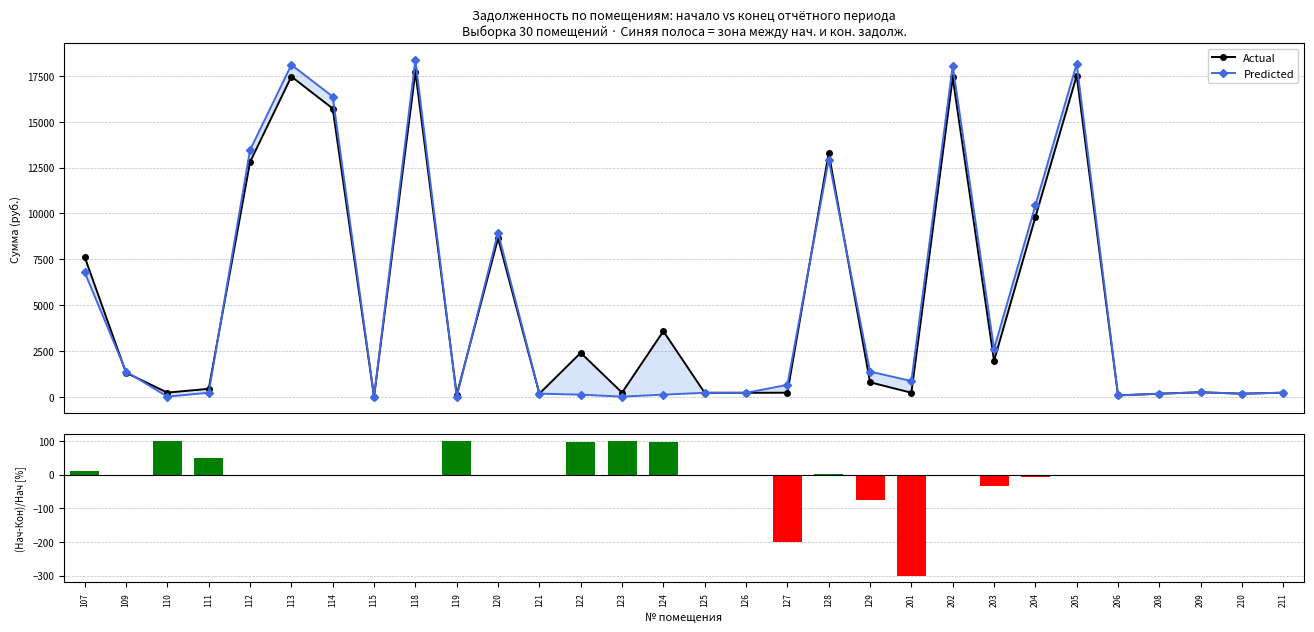

What is the difference between the Predicted values at 206 and 210?

91.5